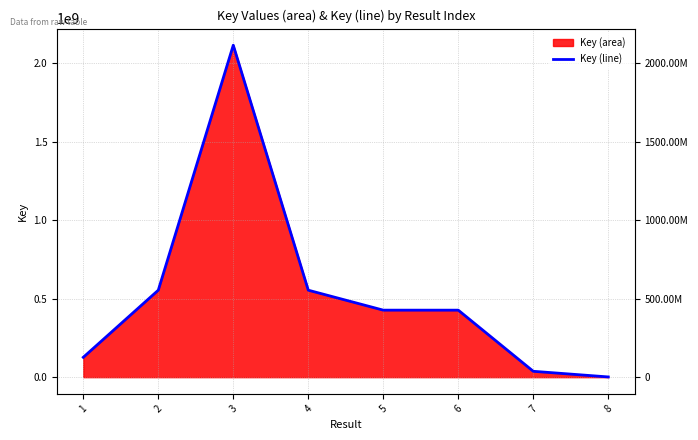

Reading right to left, extract all data points from this chart.

1444955	37396617	426902146	427012546	554155240	2115178444	554156831	126565945